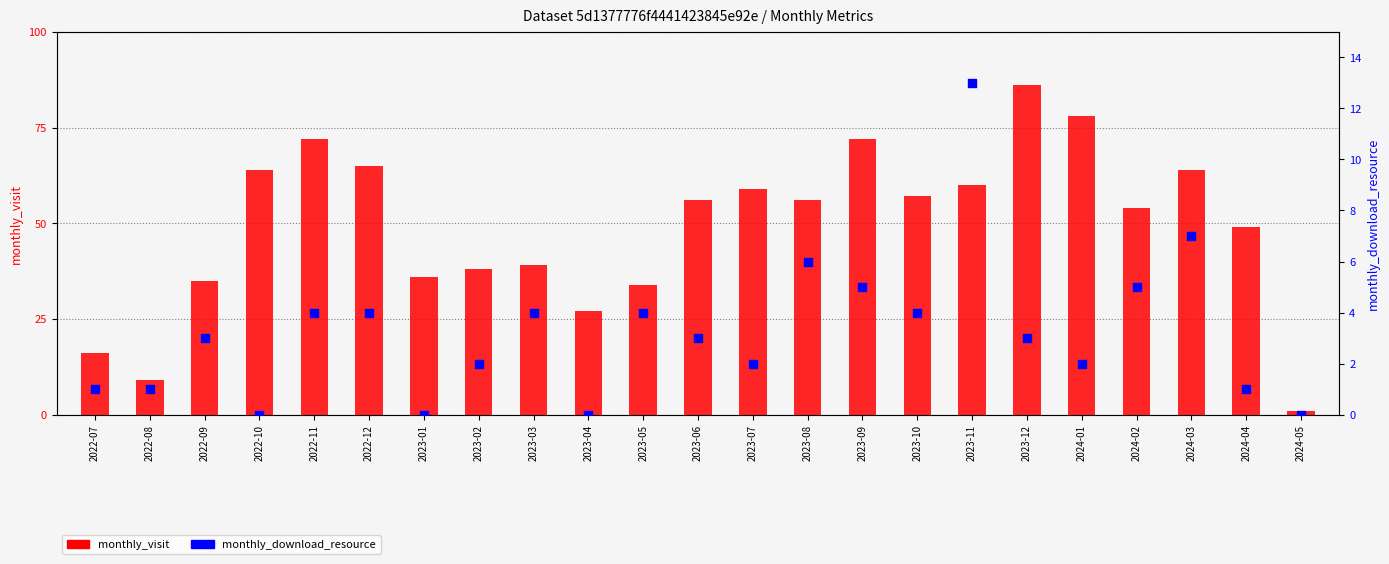

At how many categories does at least one series exceed 67?

4